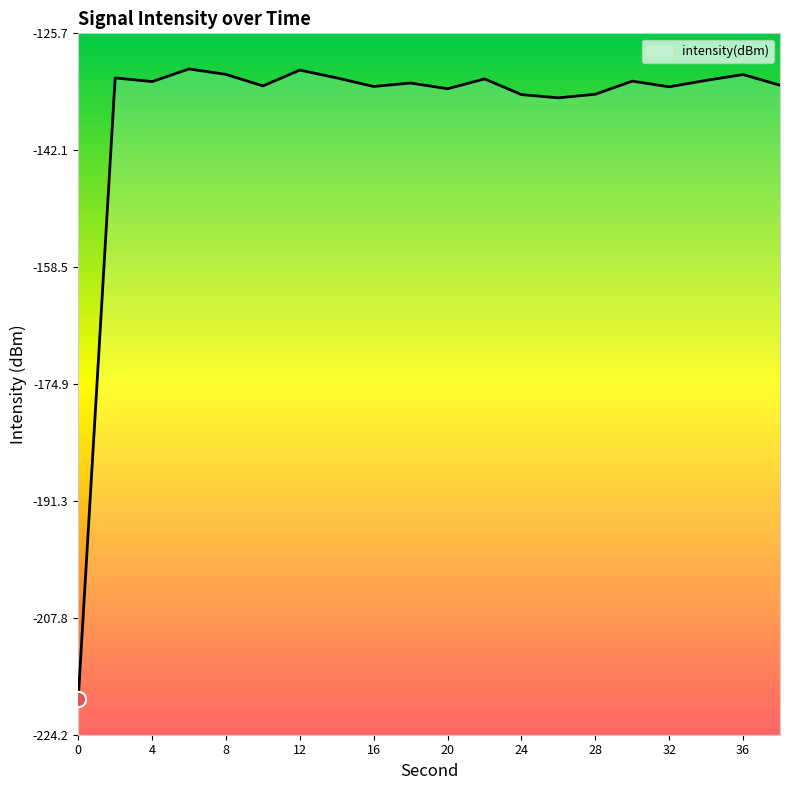

Which has a higher value, 16 or 28?

16